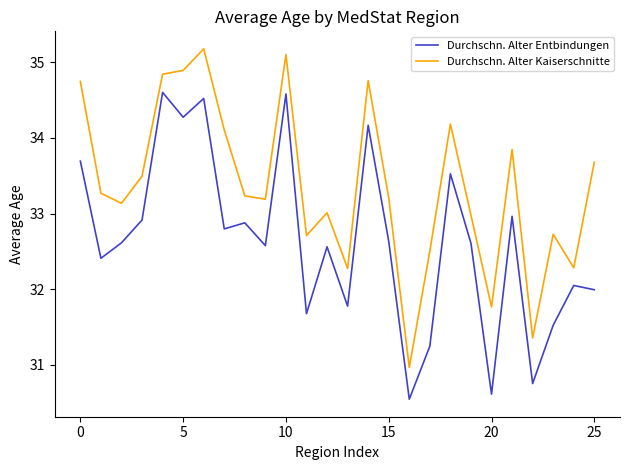

True or false: Durchschn. Alter Kaiserschnitte and Durchschn. Alter Entbindungen cross at least once.

False